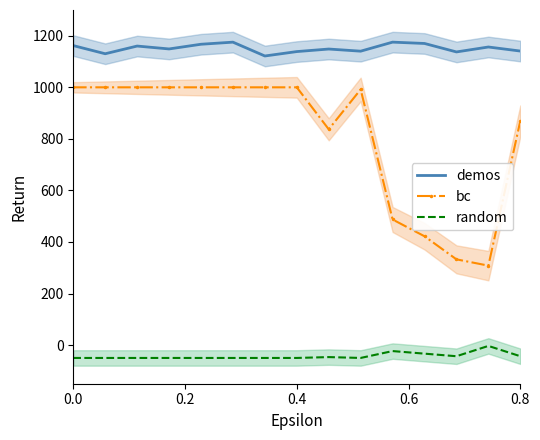

What is the smallest value displayed?

-50.0